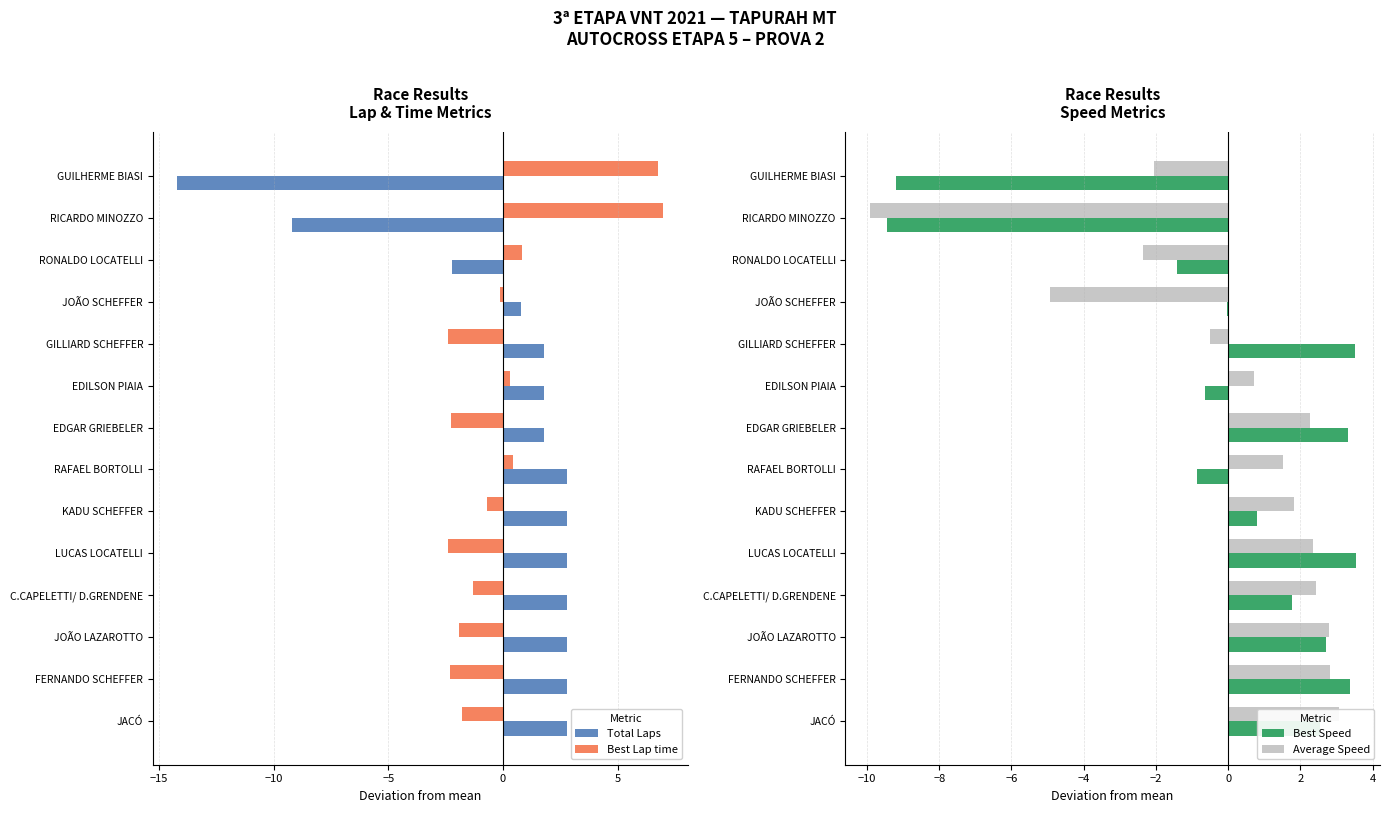

The value of Best Lap time at GILLIARD SCHEFFER is -1.6. True or false?

False